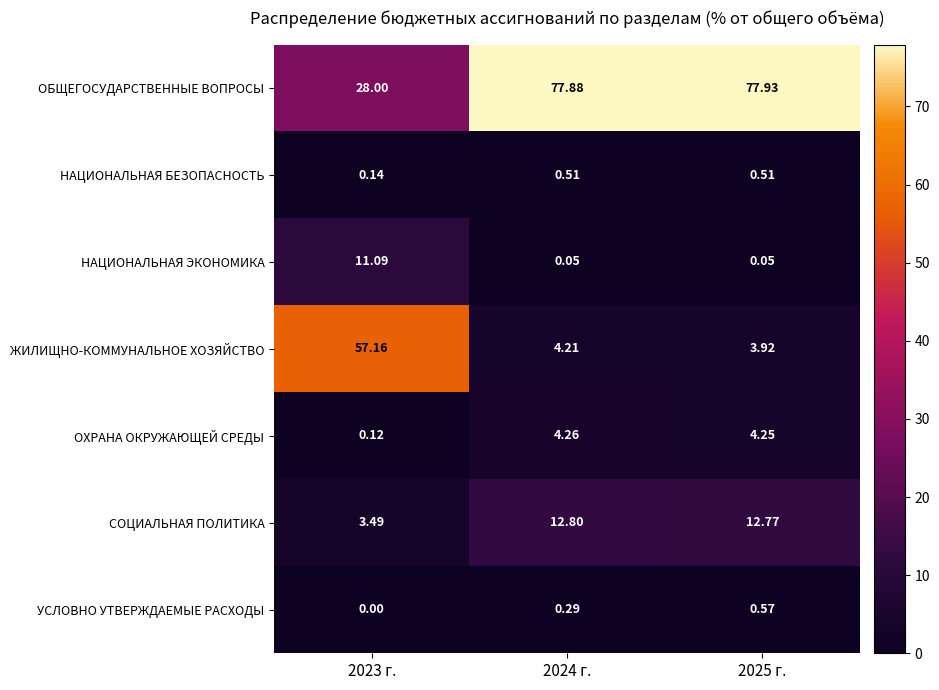

Is the value of ЖИЛИЩНО-КОММУНАЛЬНОЕ ХОЗЯЙСТВО at 2023 г. greater than the value of СОЦИАЛЬНАЯ ПОЛИТИКА at 2025 г.?

Yes